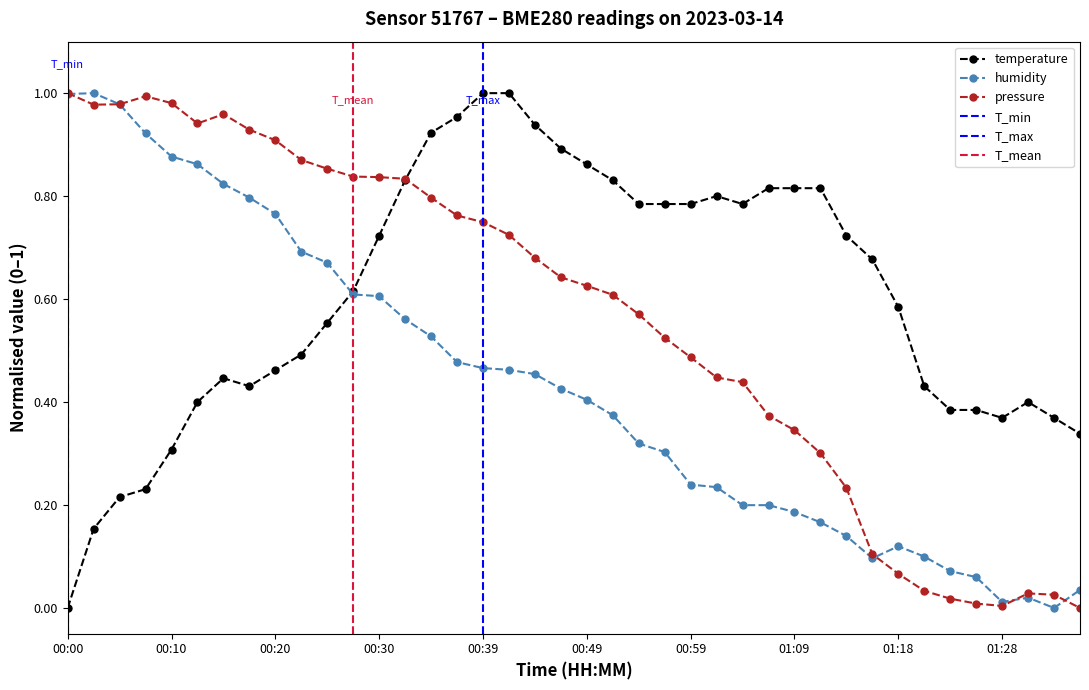

Which series changed the most between 00:05 and 01:18?

pressure